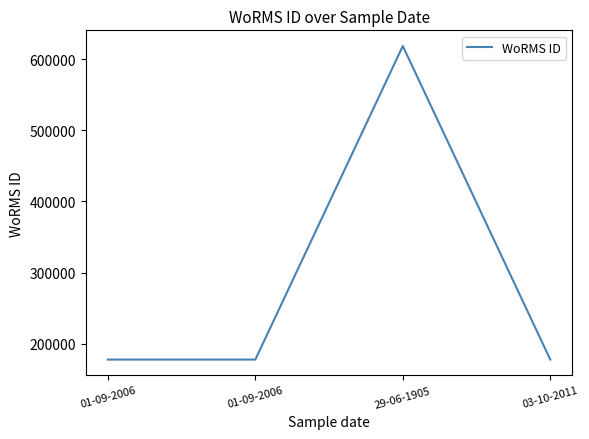

Is it true that the value at 01-09-2006 is 250730?

False